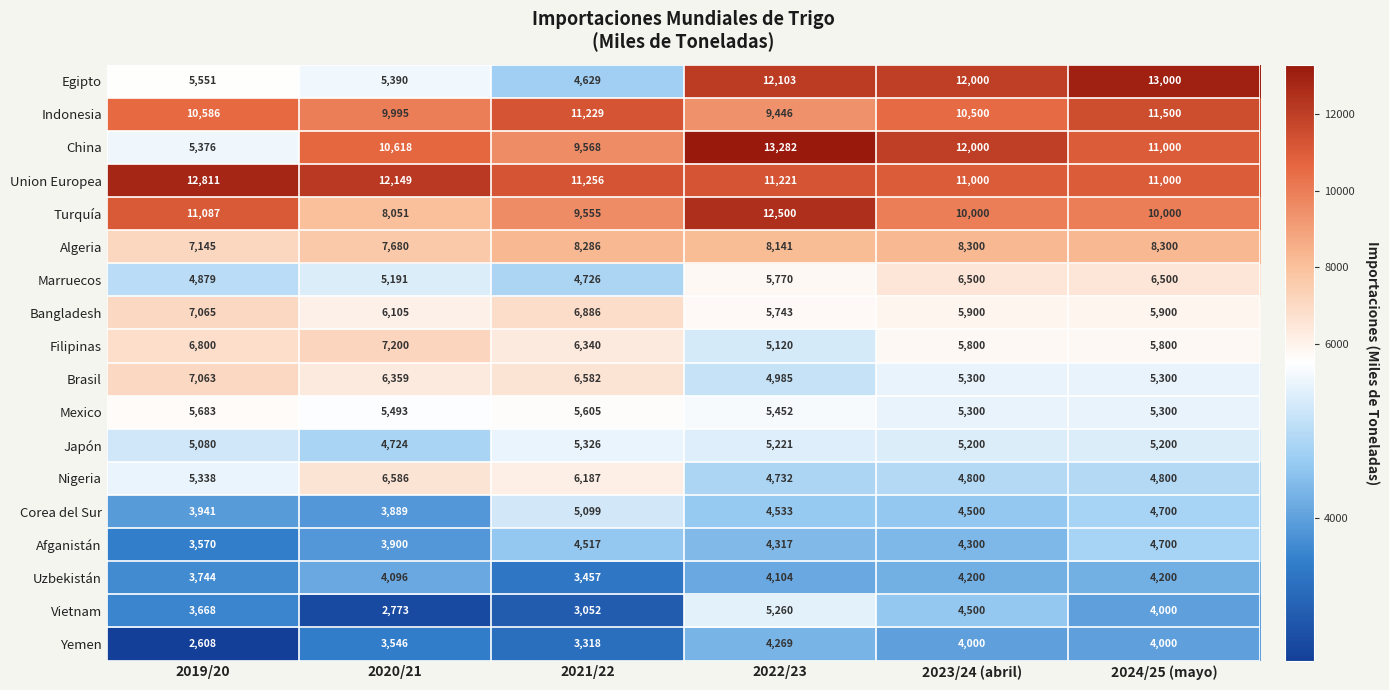

What is the difference between the second highest and second lowest values in the Japón series?

141